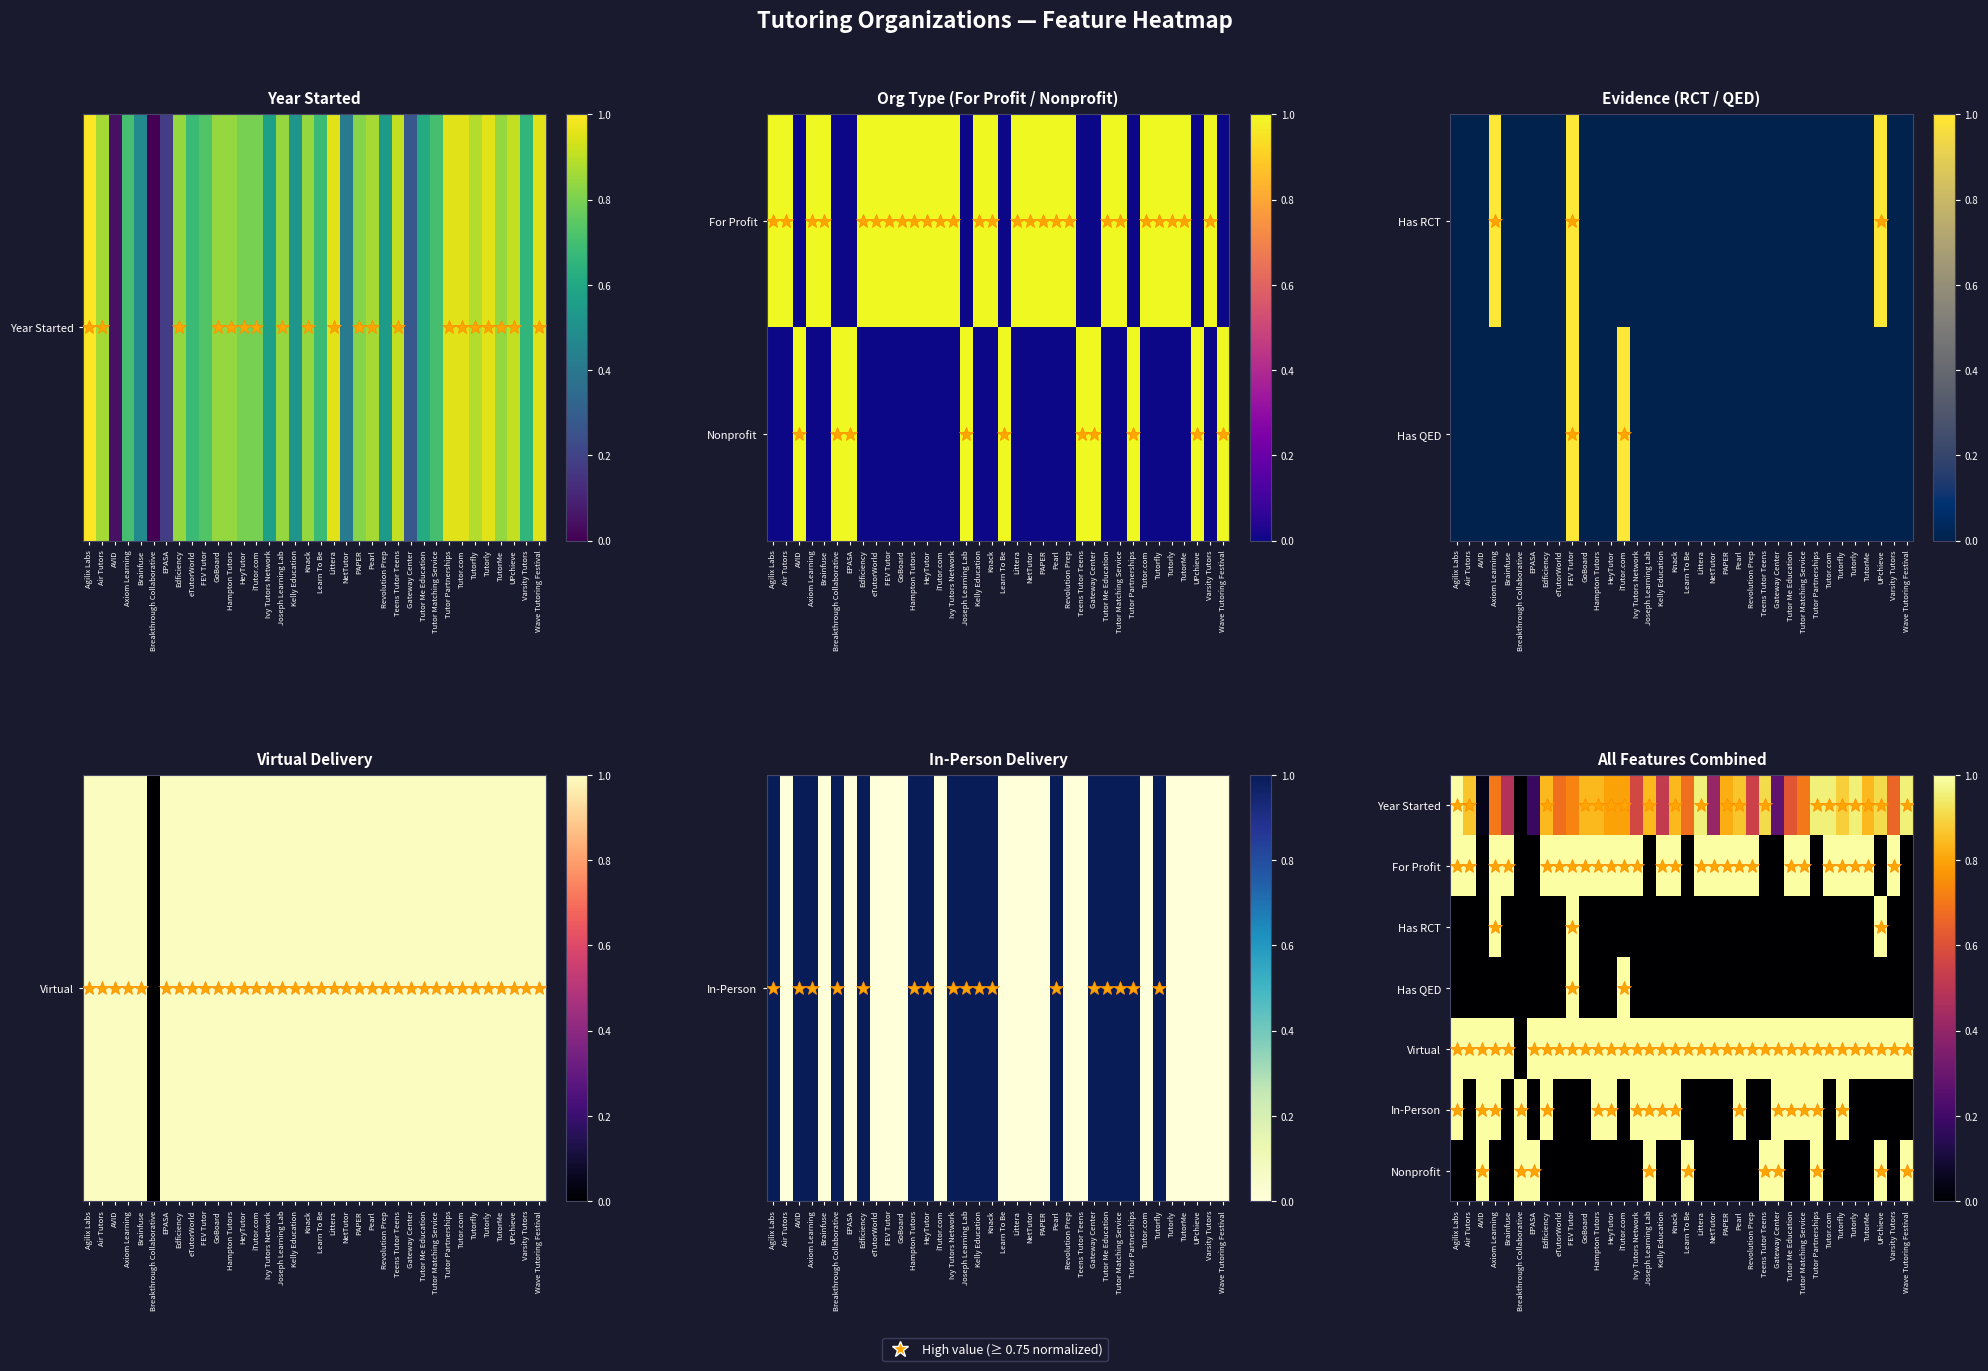

How many data points in Has RCT are above 0?

3